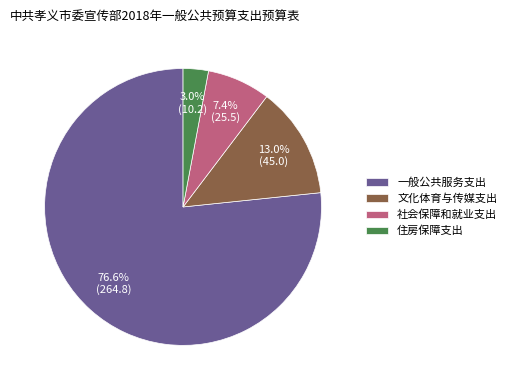

To the nearest percent, what percentage of the pie is 社会保障和就业支出?

7%